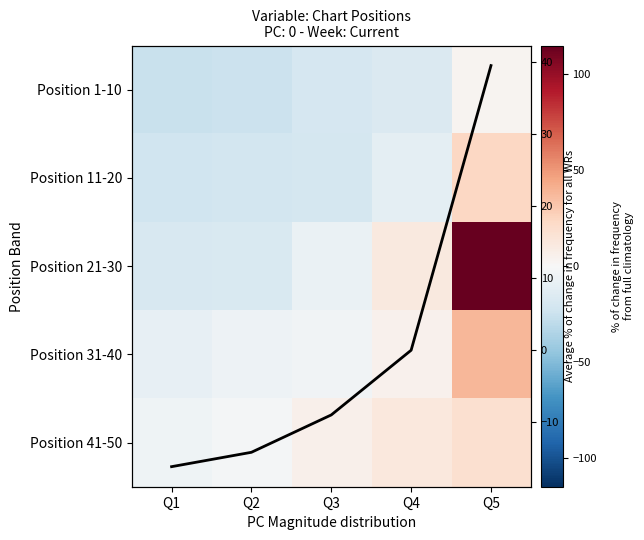

What is the difference between the highest and lowest values at Q1?

20.0